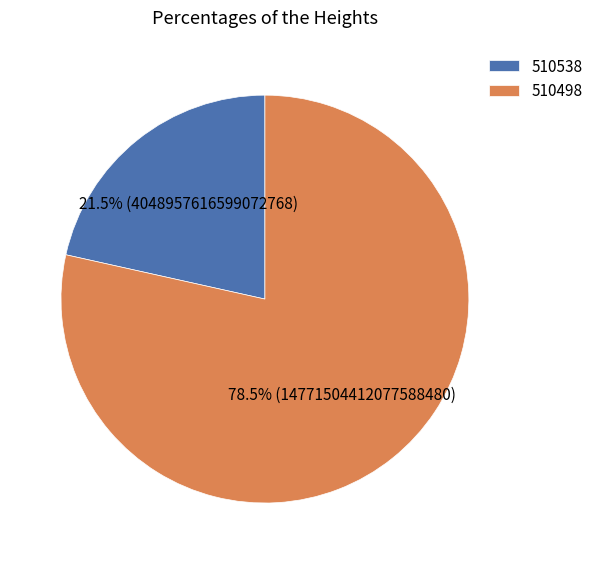

What portion of the pie excludes 510498?

21.5%